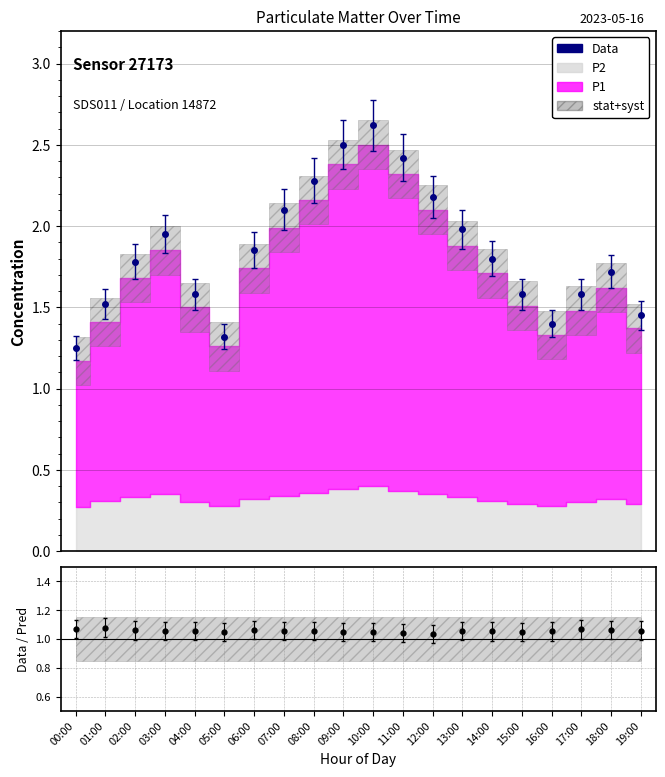

True or false: Data and P1 intersect in this chart.

False